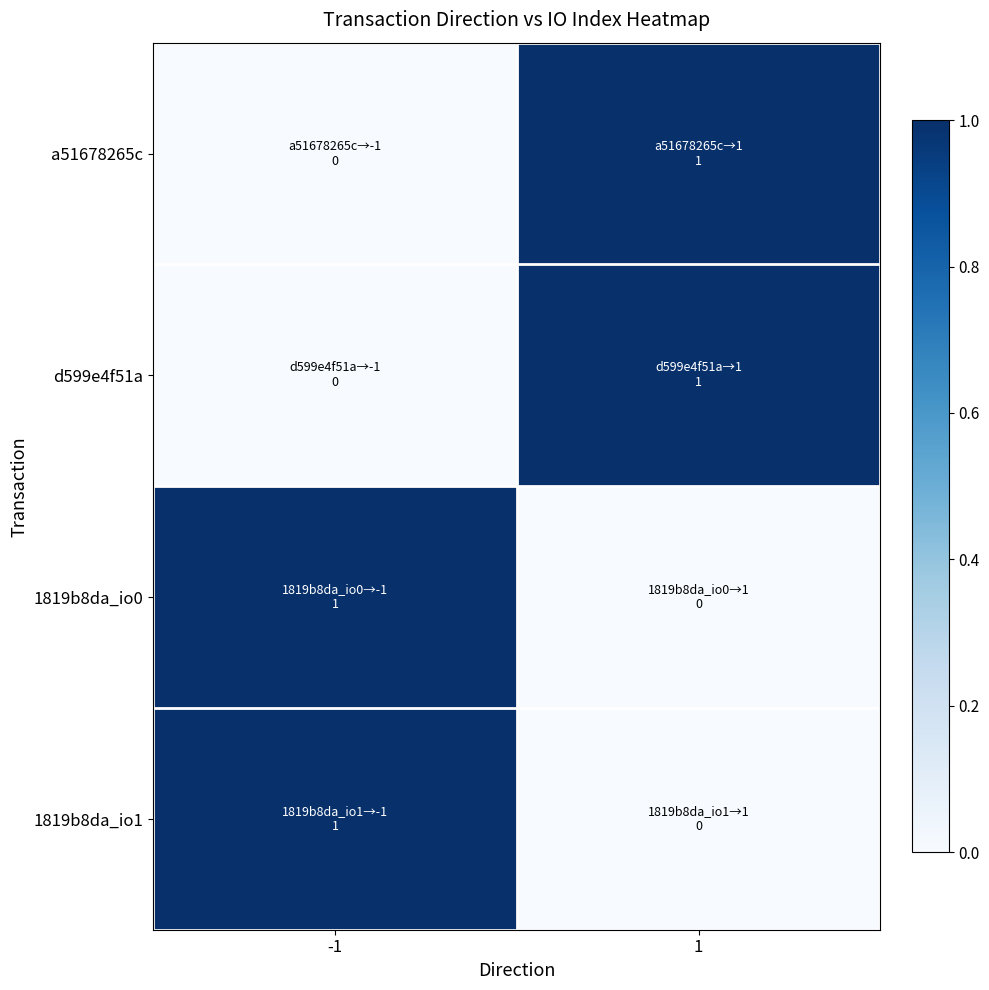

At 1, list the series in order from largest to smallest.

a51678265c, d599e4f51a, 1819b8da_io0, 1819b8da_io1